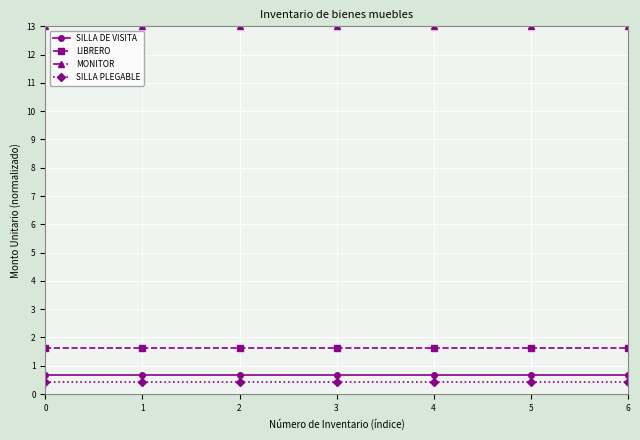

What is the spread (max minus min) of values at 2?

12.6